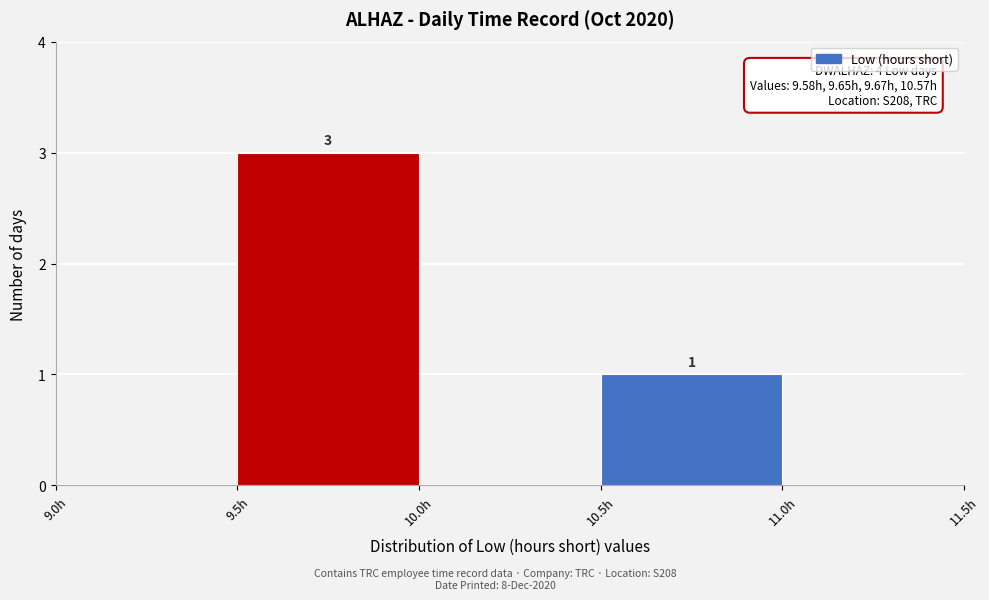

Over which range of the x-axis is the bar tallest?

9.5 to 10.0